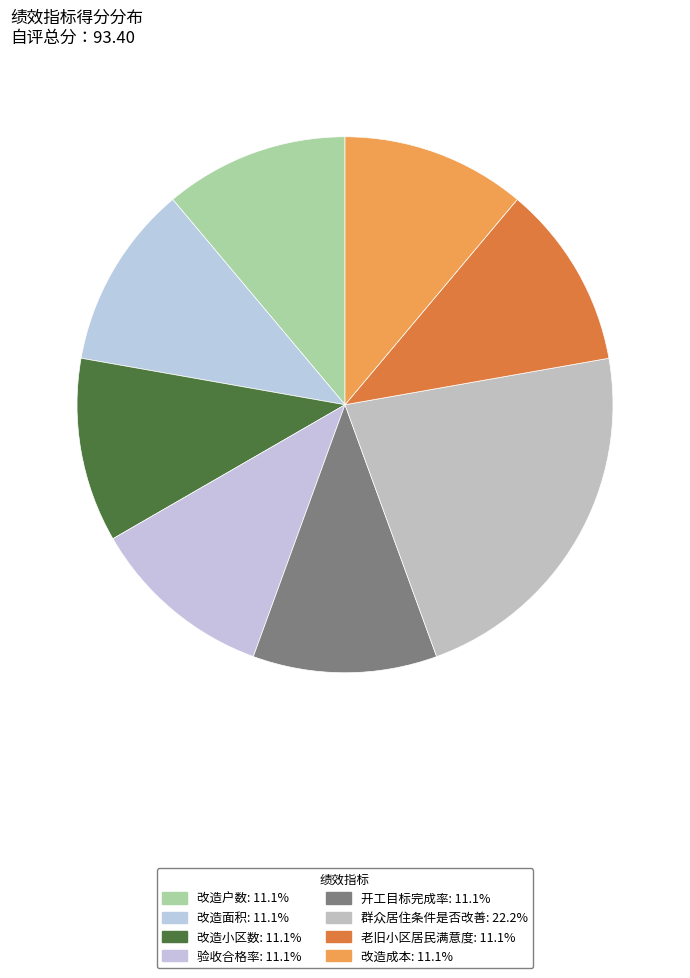

True or false: 改造面积 accounts for 24% of the total.

False